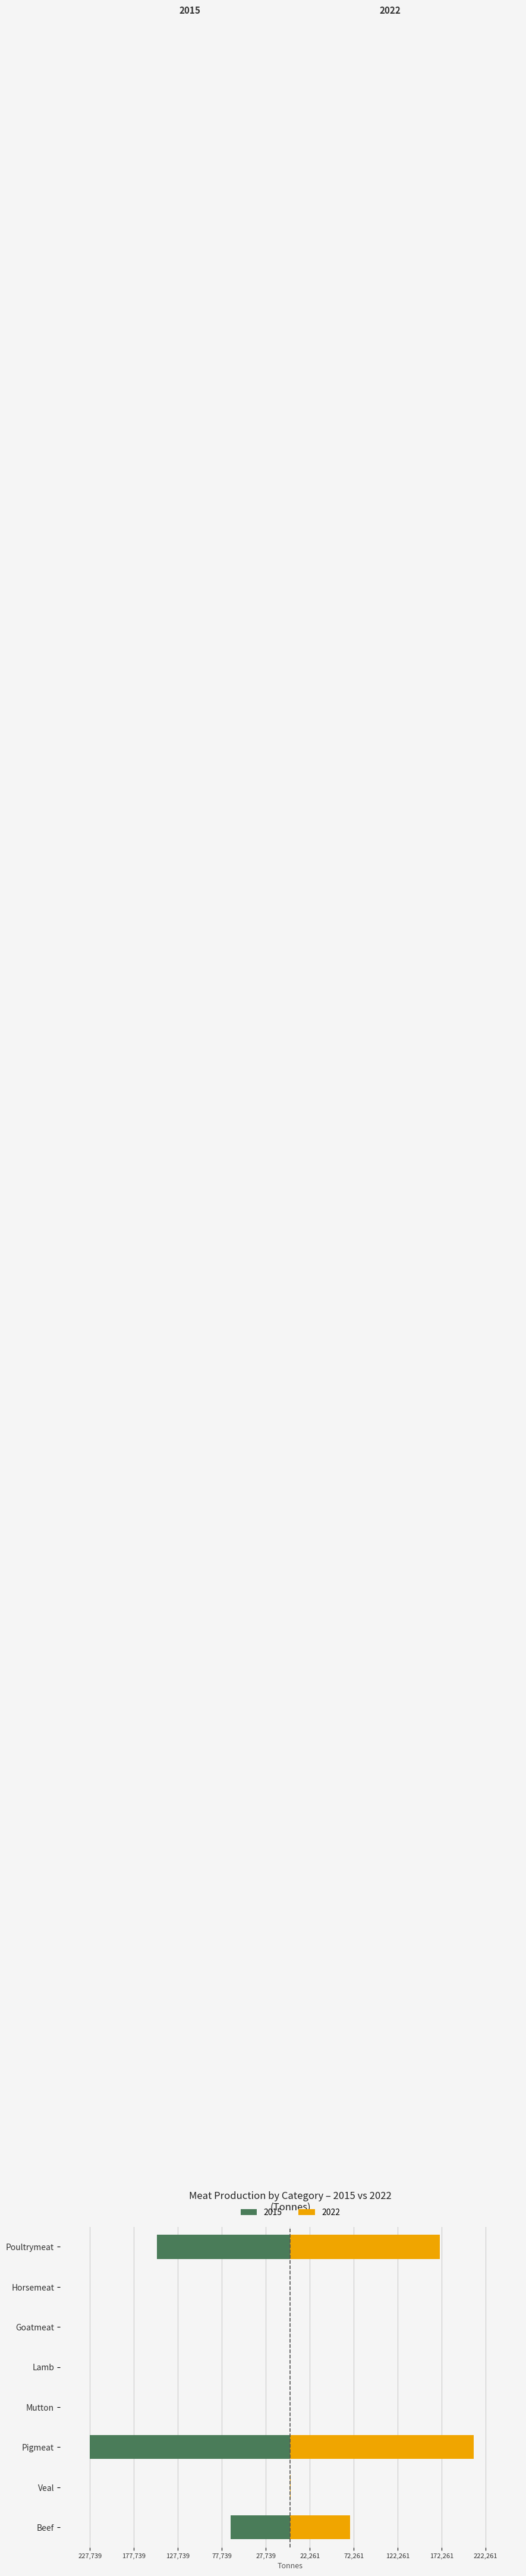

What value does the 2015 series have at Beef?

67828.0